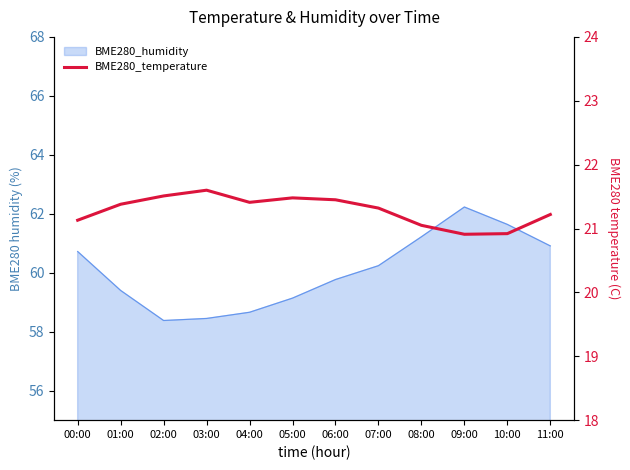

The value at 00:00 is 21.1. True or false?

True